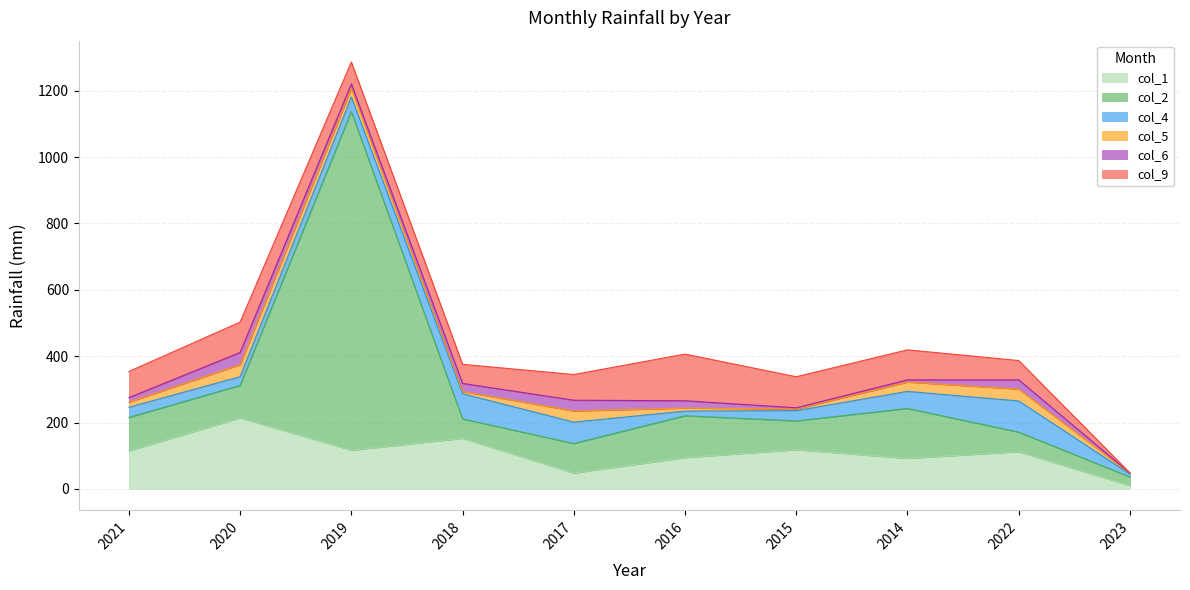

Where does the col_2 series first go above 97?

2021